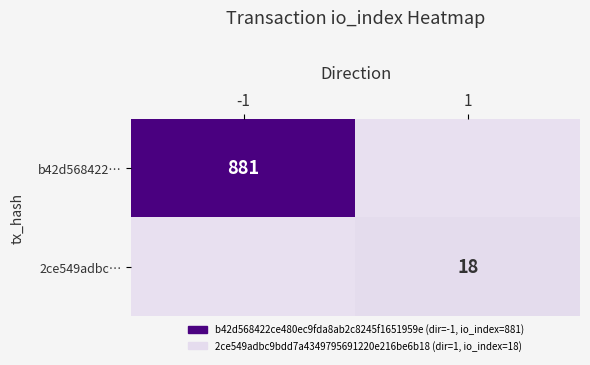

At which category is the sum across all series the highest?

-1